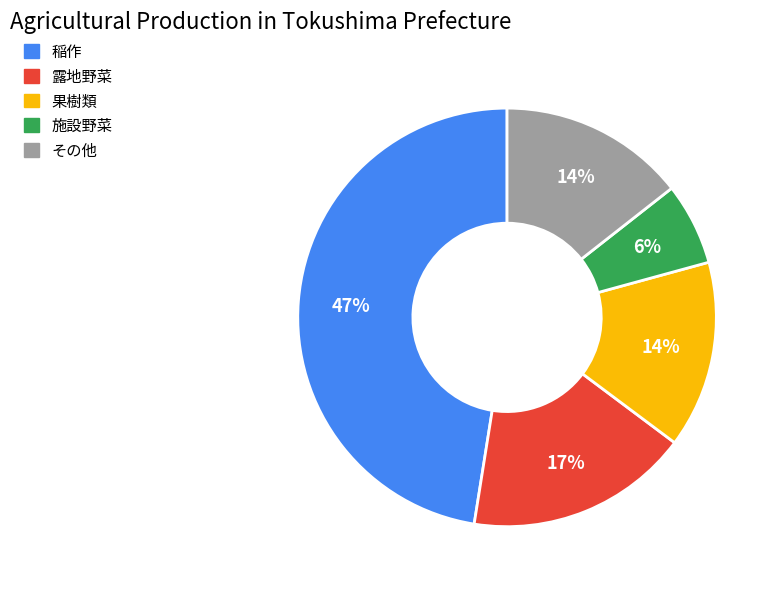

To the nearest percent, what is the average slice percentage?

20%